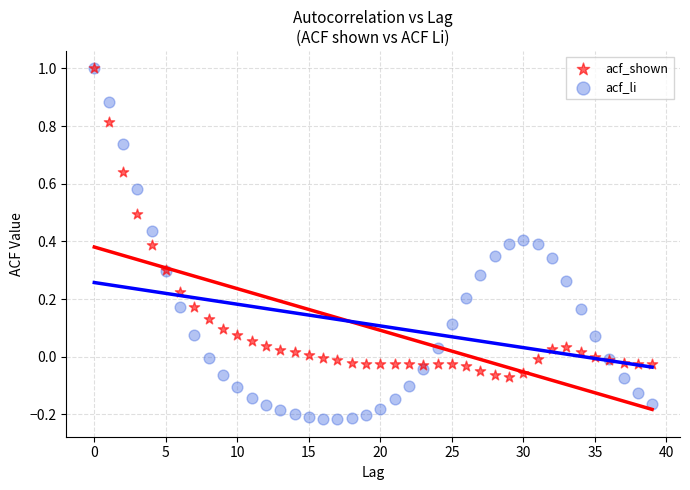

What are all the series names shown in the legend?

acf_shown, acf_li